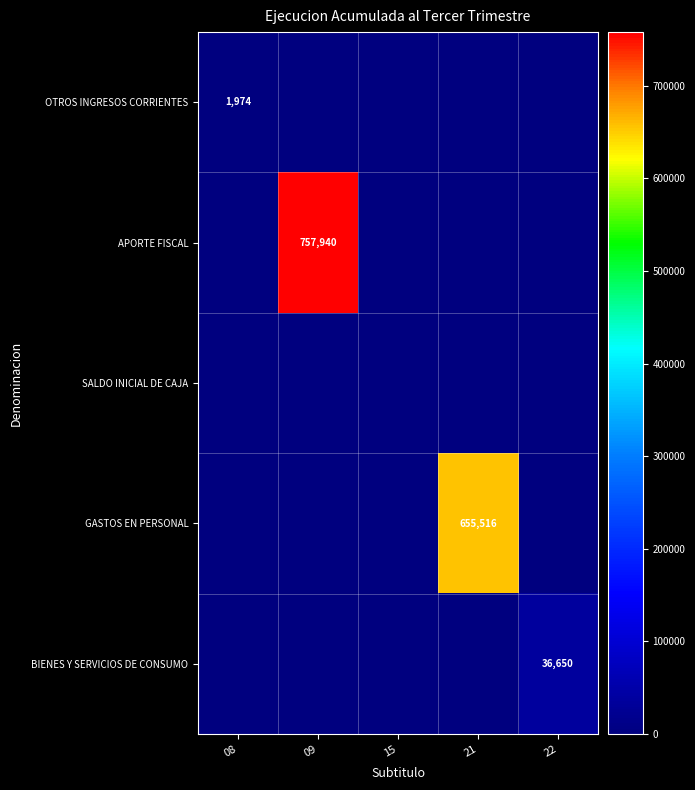

Is it true that OTROS INGRESOS CORRIENTES equals 1974 at 08?

True